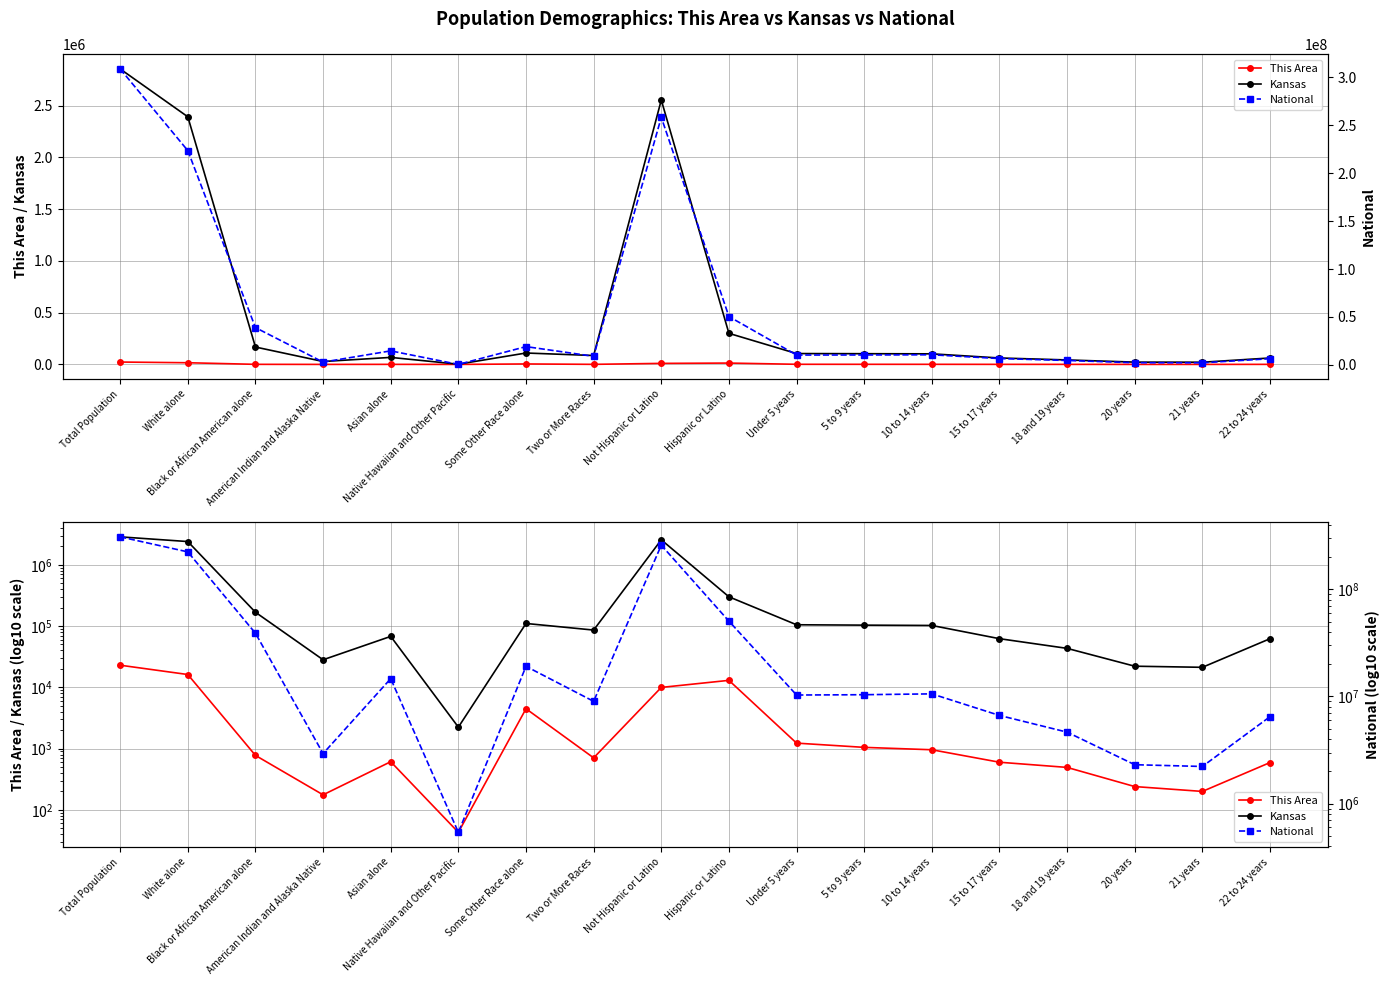

At how many categories does at least one series exceed 187313206?

3